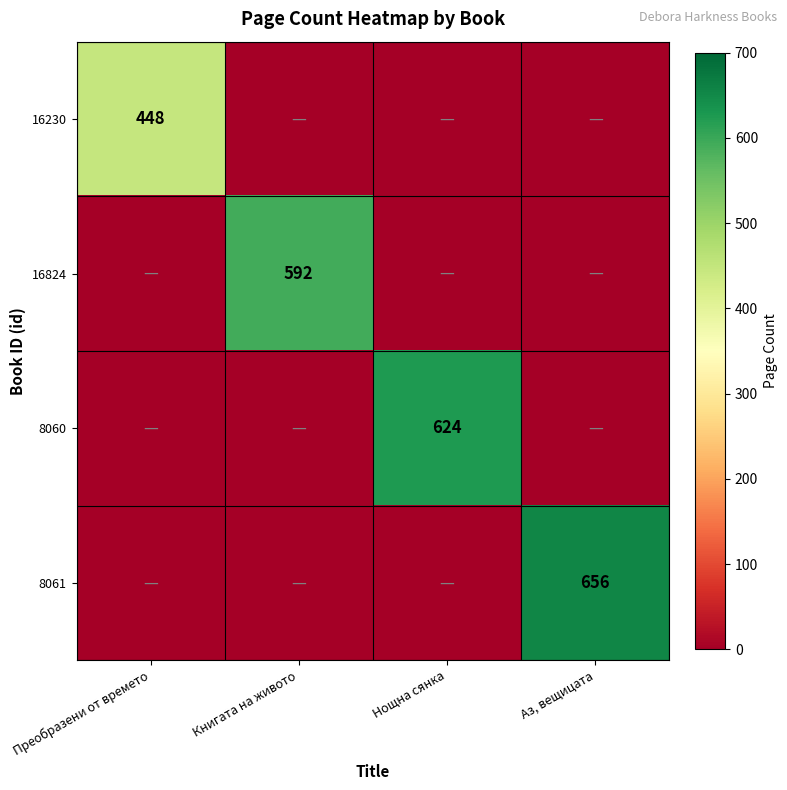

The value of 8060 at Нощна сянка is 624. True or false?

True